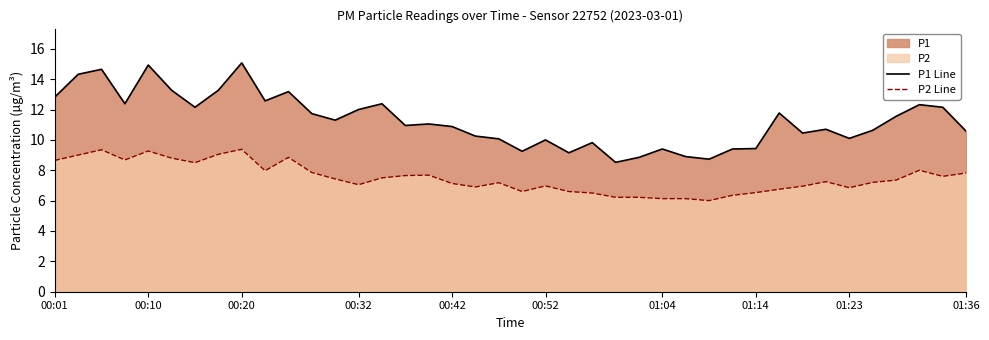

Rank the series at 01:14 from lowest to highest value.

P2 Line, P1 Line